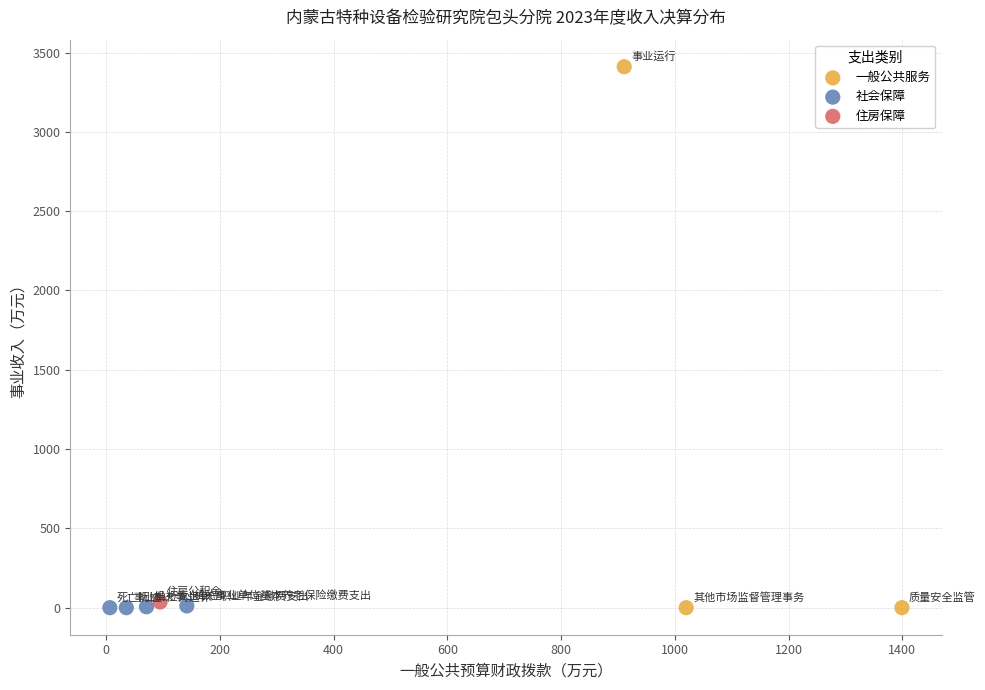

What are all the series names shown in the legend?

一般公共服务, 社会保障, 住房保障